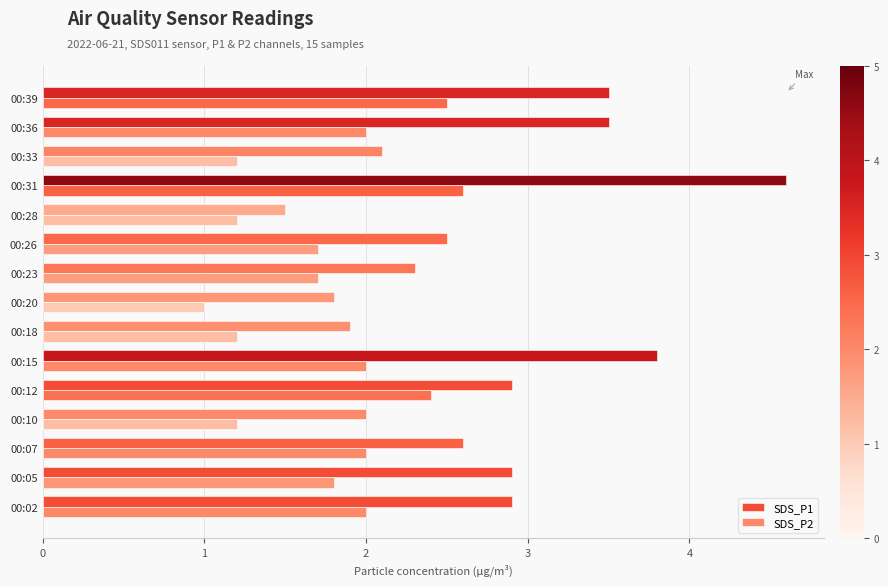

What is the value of the SDS_P2 bar at the 4th from the left?

1.2